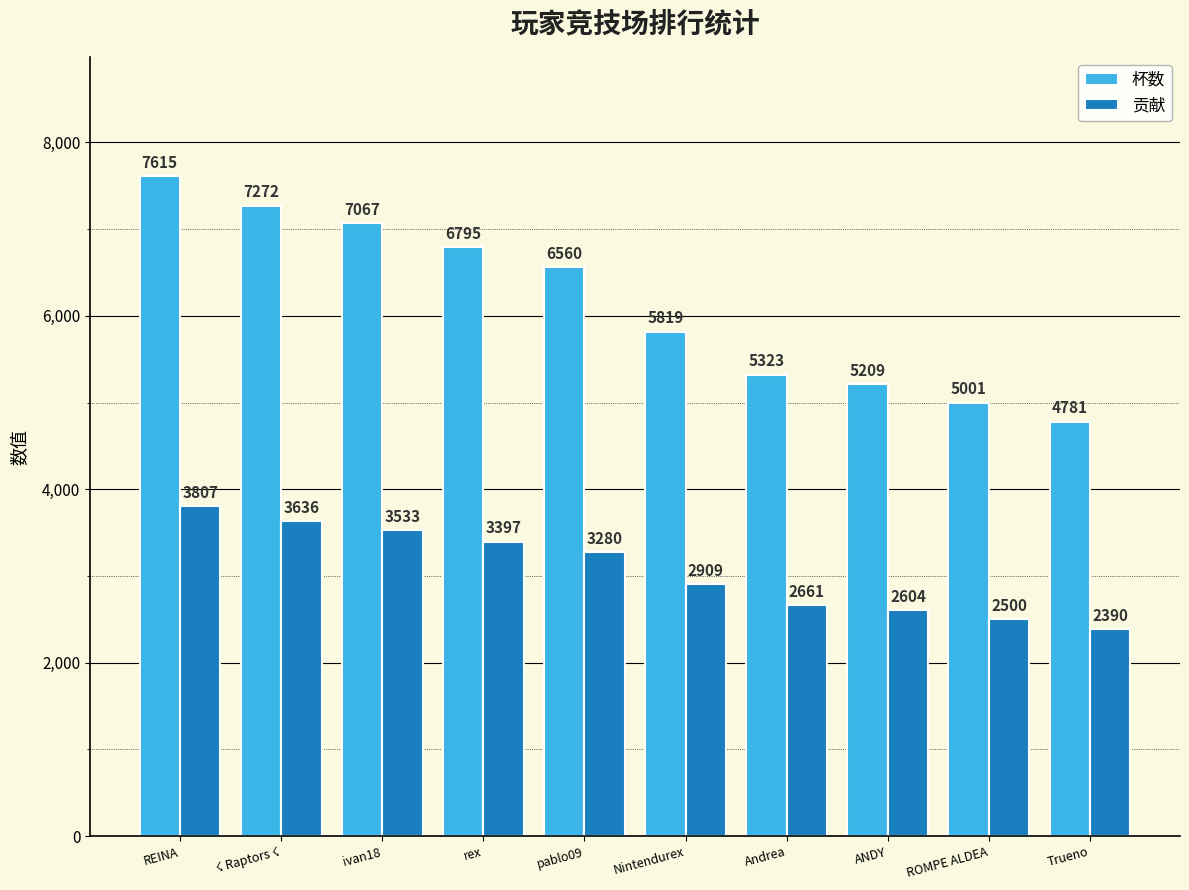

What is the difference between the highest and lowest values at Trueno?

2391